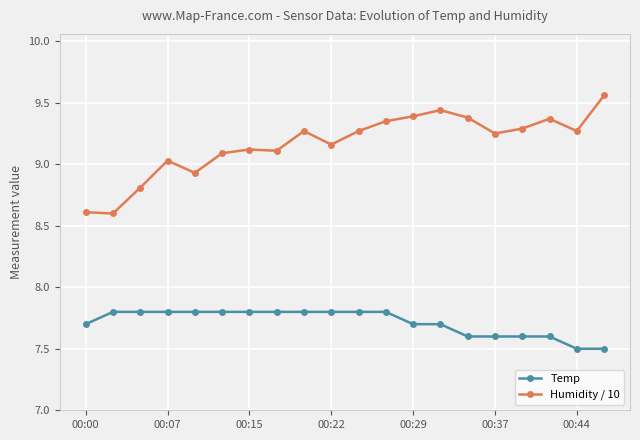

List the series in order of their overall mean, highest first.

Humidity / 10, Temp